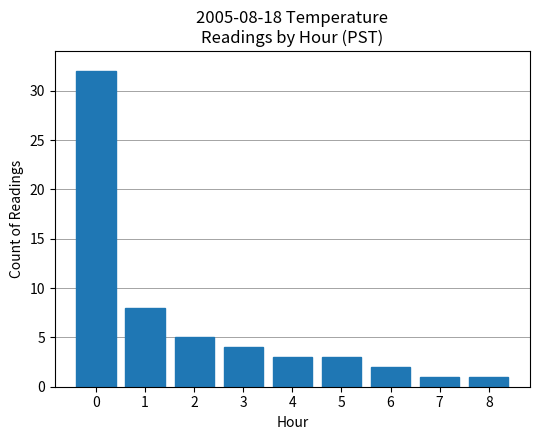

What is the ratio of the value at 5 to the value at 3?

0.8